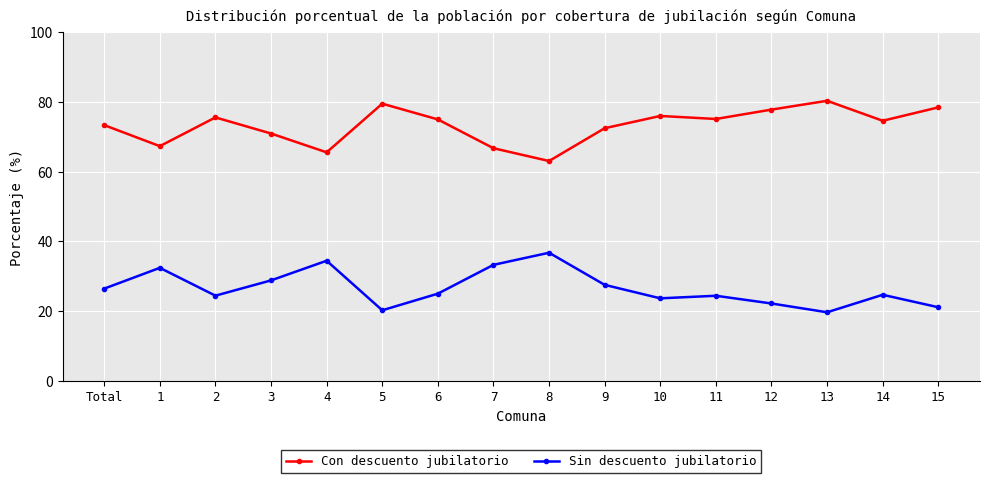

The Con descuento jubilatorio series shows 119.6 at 11. True or false?

False